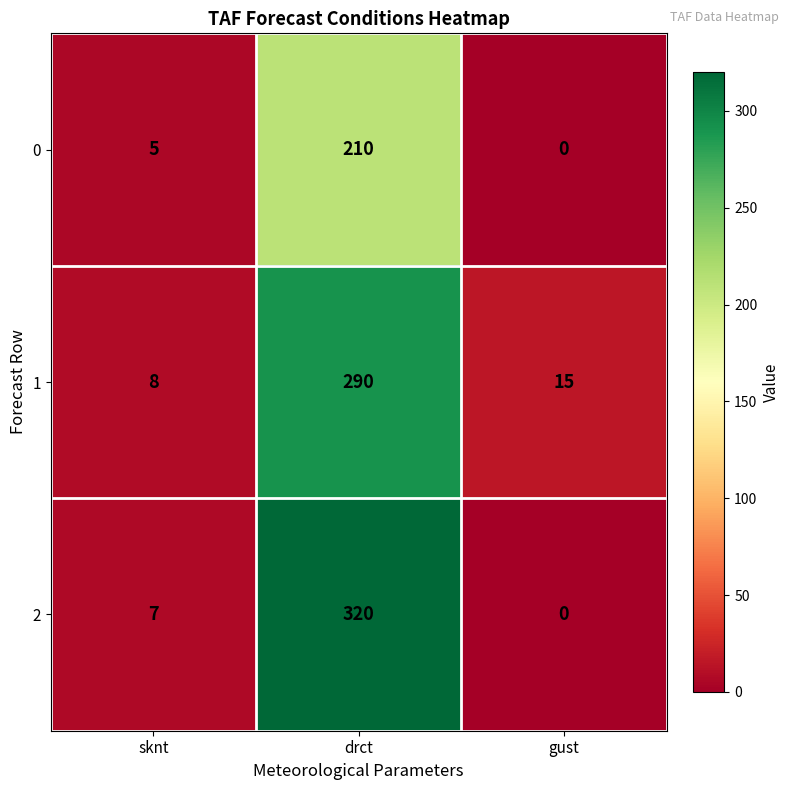

At which label does 1 first exceed 15?

drct